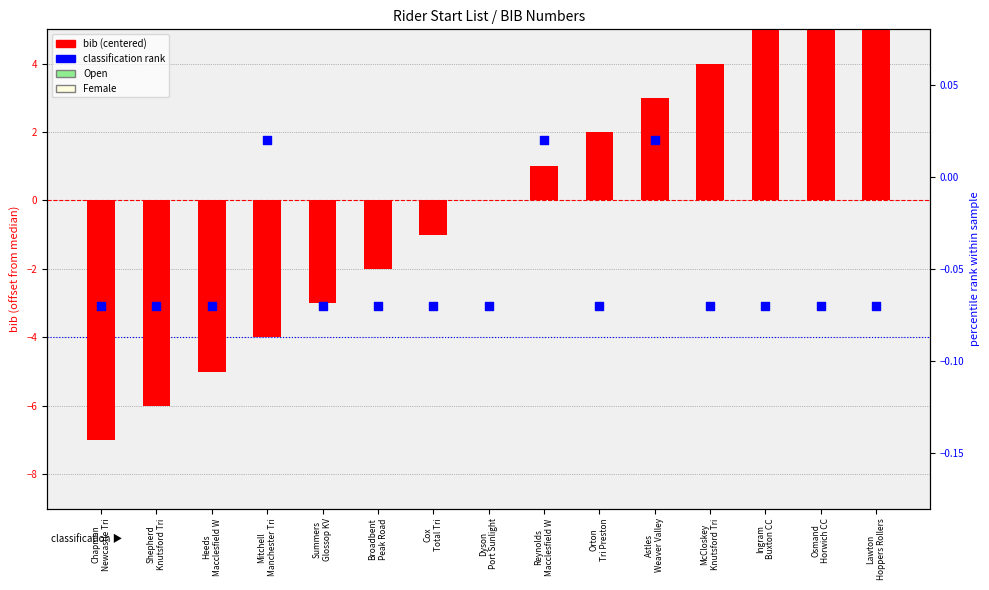

Which series reaches the maximum Y coordinate?

bib (centered)